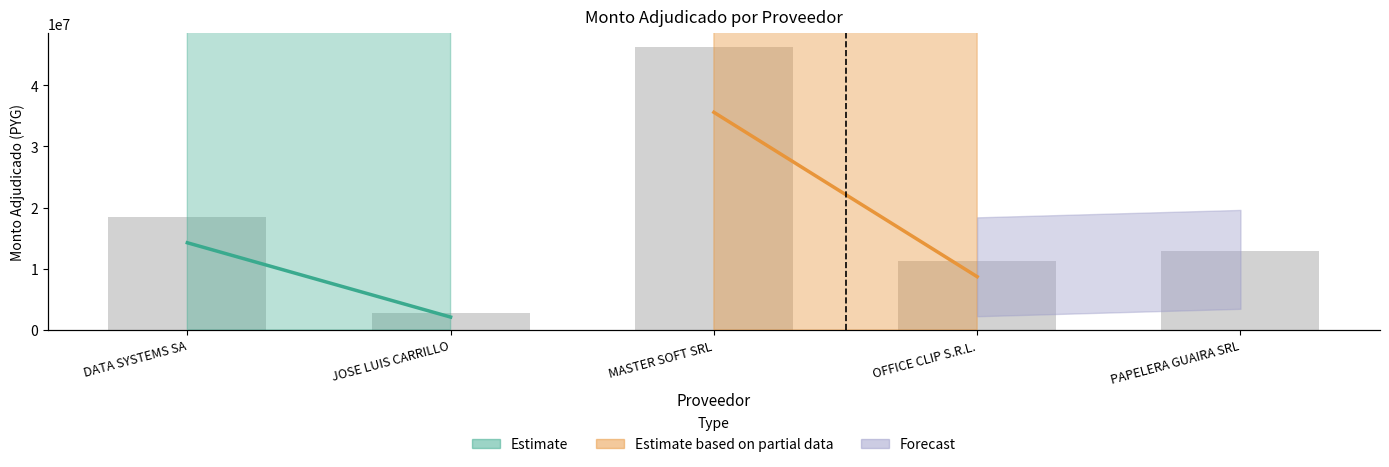

What is the difference between the maximum and minimum values?

43498280